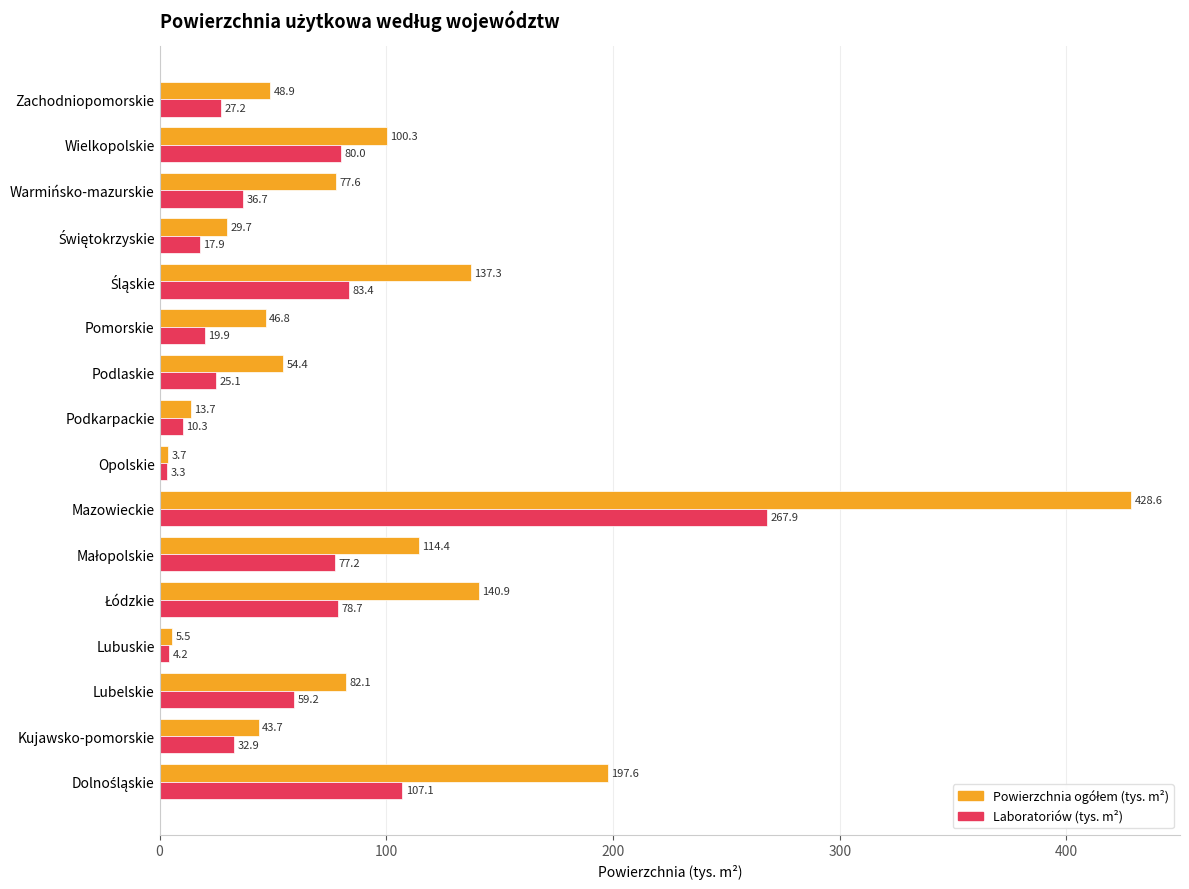

What is the maximum value shown in the chart?

428.6